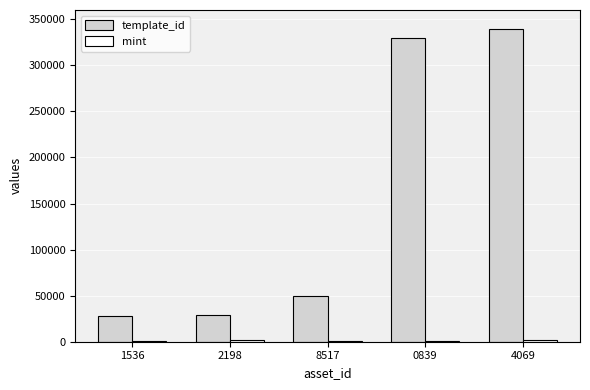

What is the highest value of the template_id series?

339228